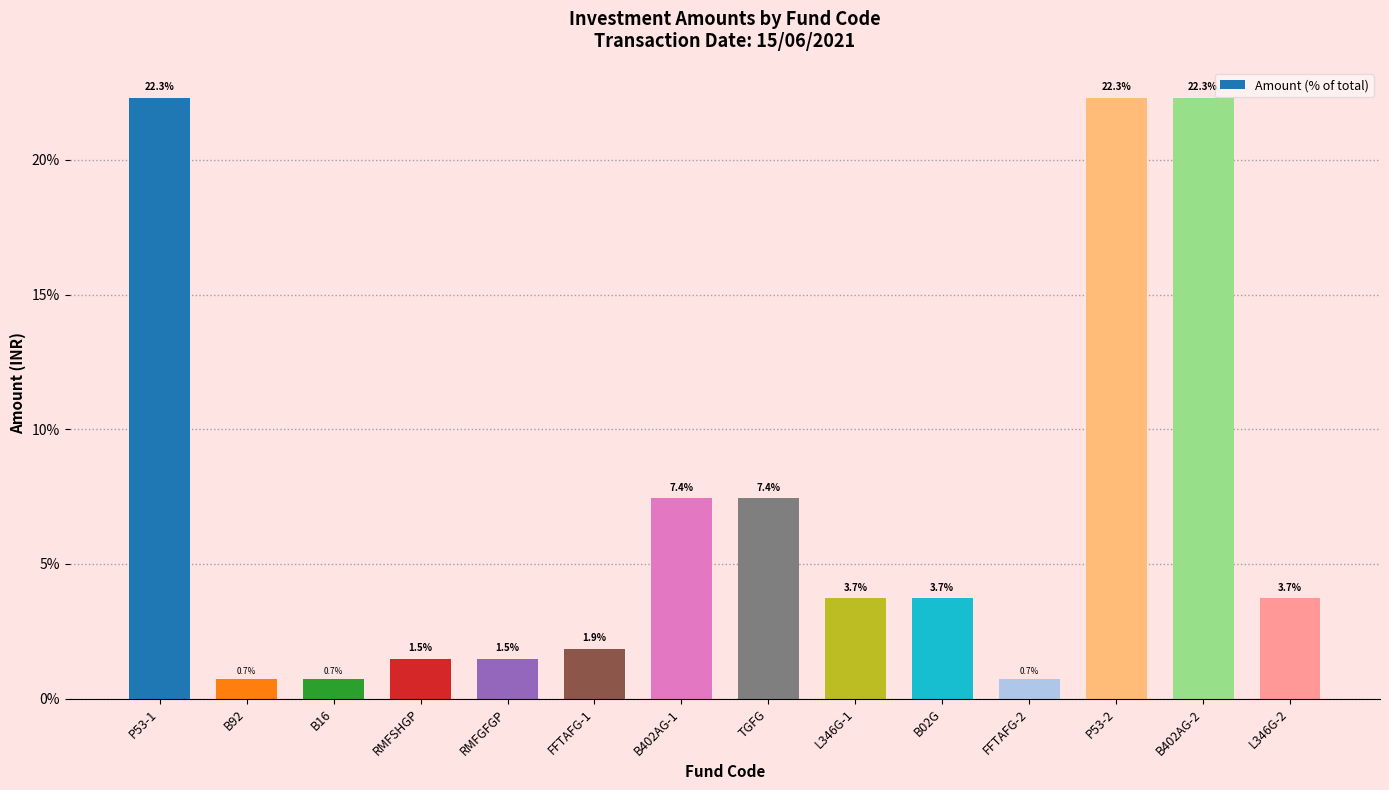

What is the greatest value displayed?

22.3